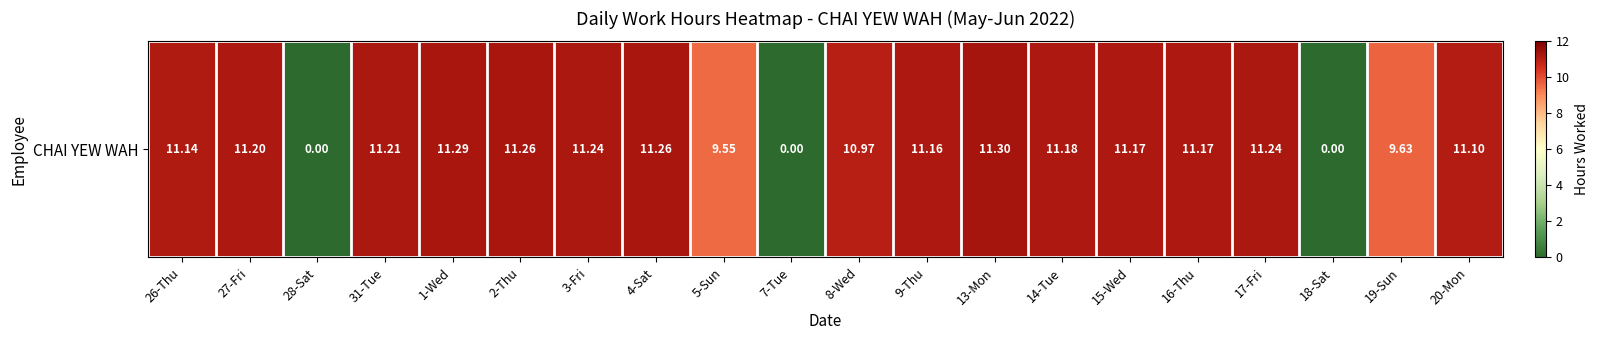

How many values are below 11?

6